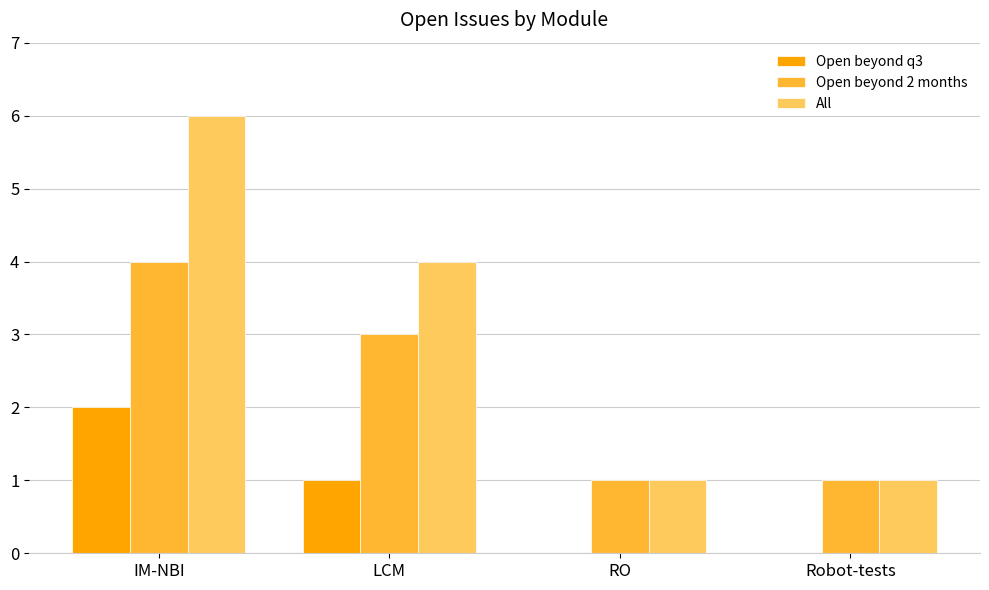

What value does the All series have at LCM?

4